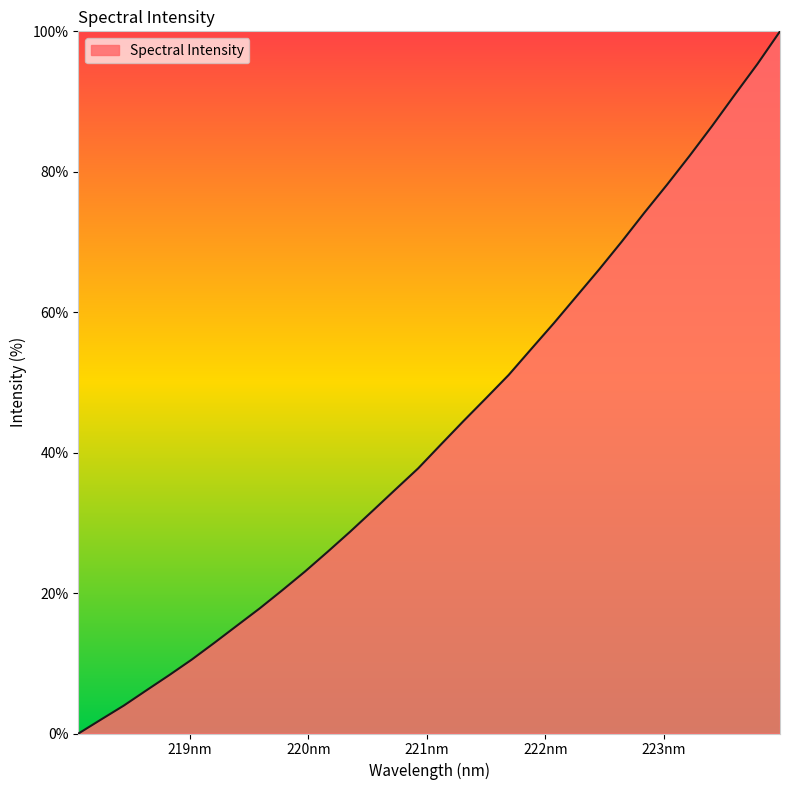

What is the maximum value shown in the chart?

100.0